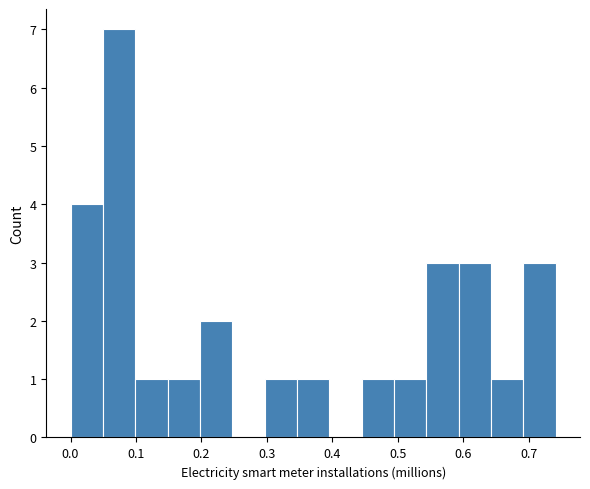

Which range on the x-axis has the tallest bar?

0.05 to 0.10